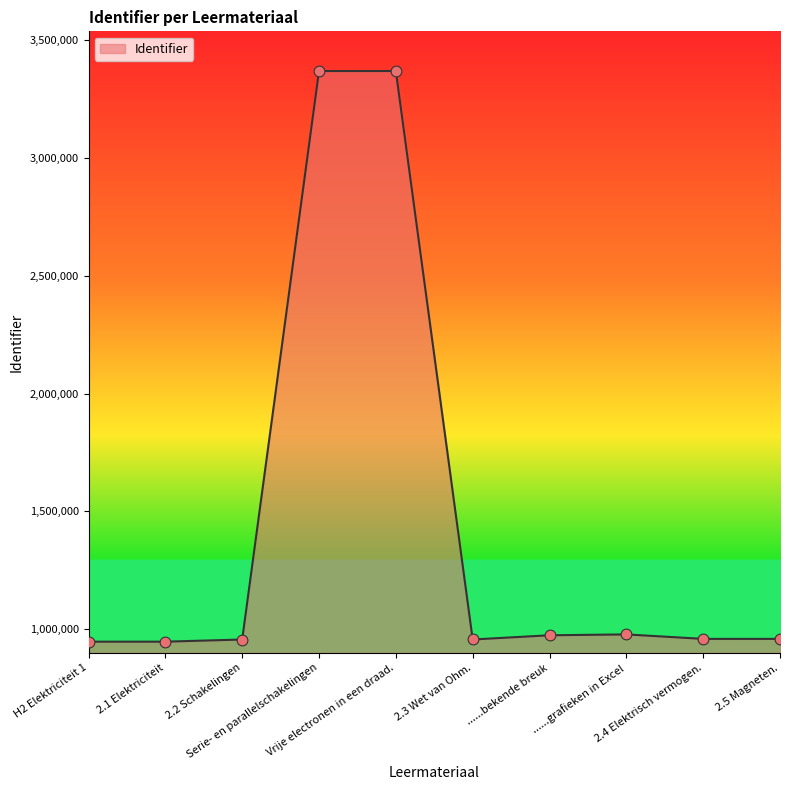

What is the ratio of the value at Vrije electronen in een draad. to the value at ......bekende breuk?

3.5